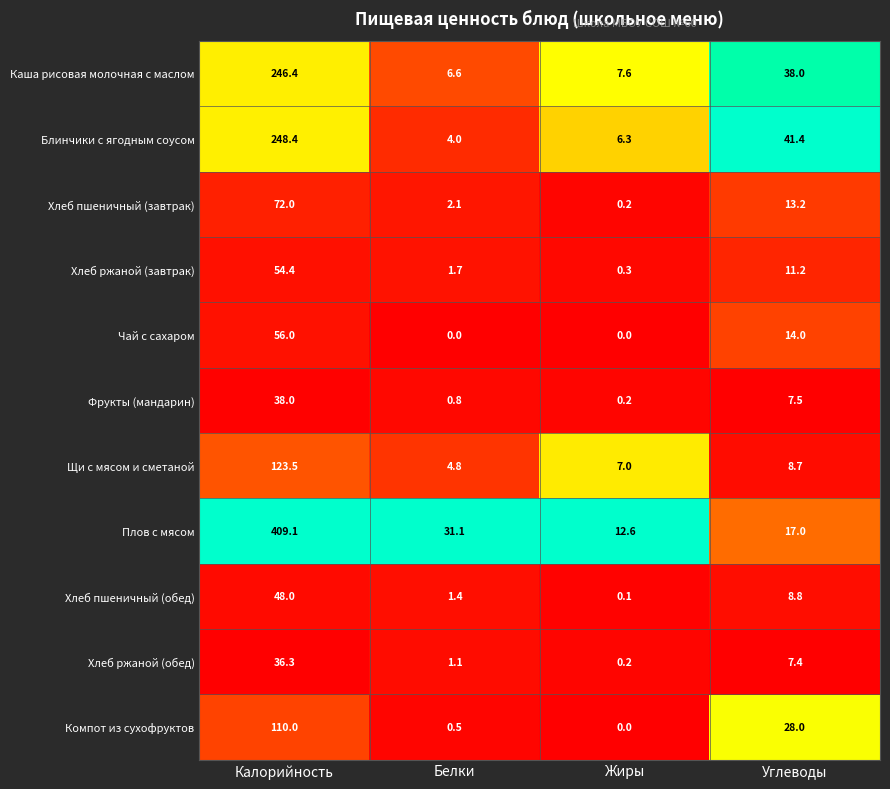

Which series has the widest spread of values?

Плов с мясом